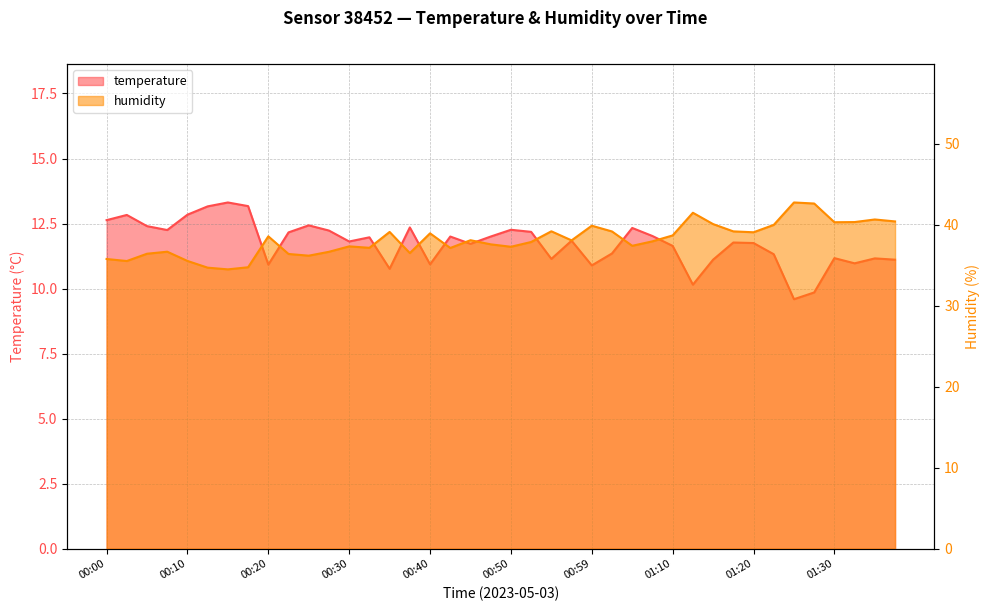

How many lines are shown in the chart?

2